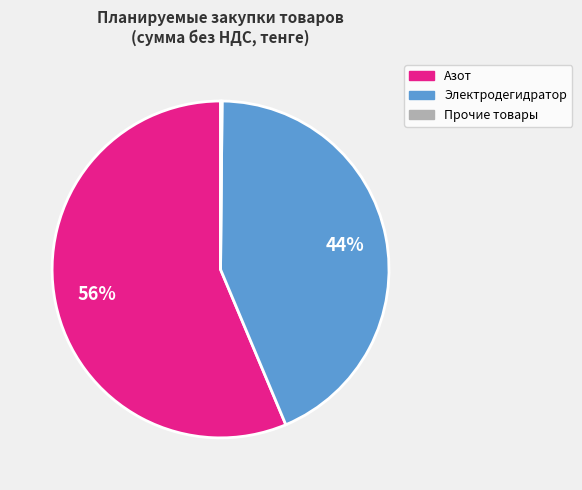

Is there any slice that represents more than half of the pie?

Yes